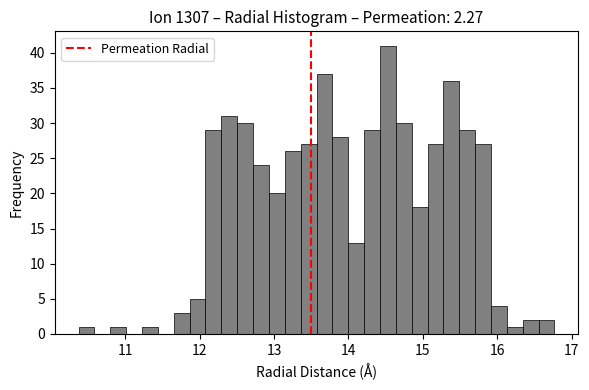

Read against the x-axis, roughly where is the centre of the tallest bar?

14.5